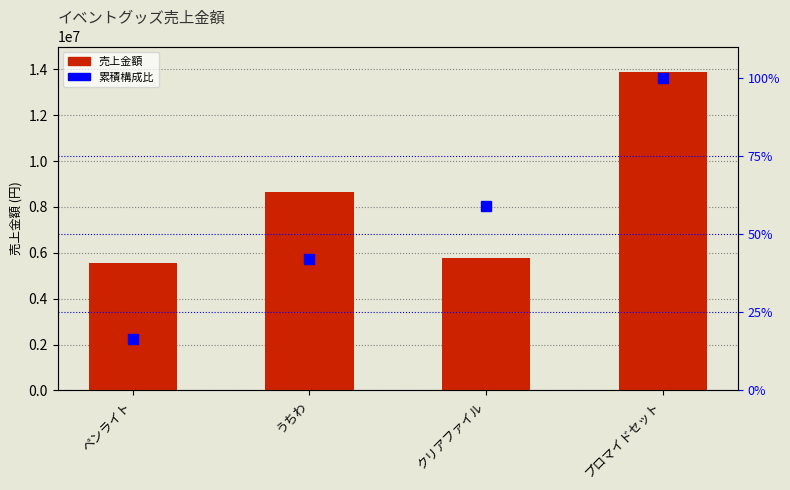

What is the difference between the second highest and minimum values in the 累積構成比 series?

42.6